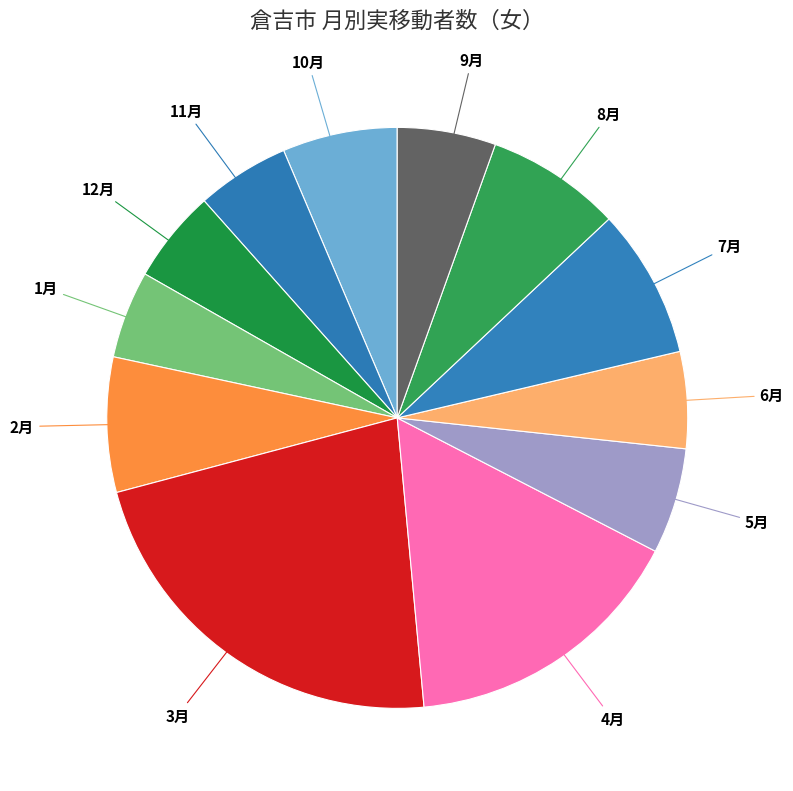

How many slices are in this pie chart?

12